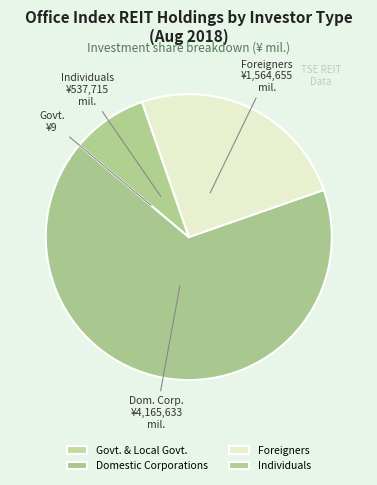

How many slices are in this pie chart?

4